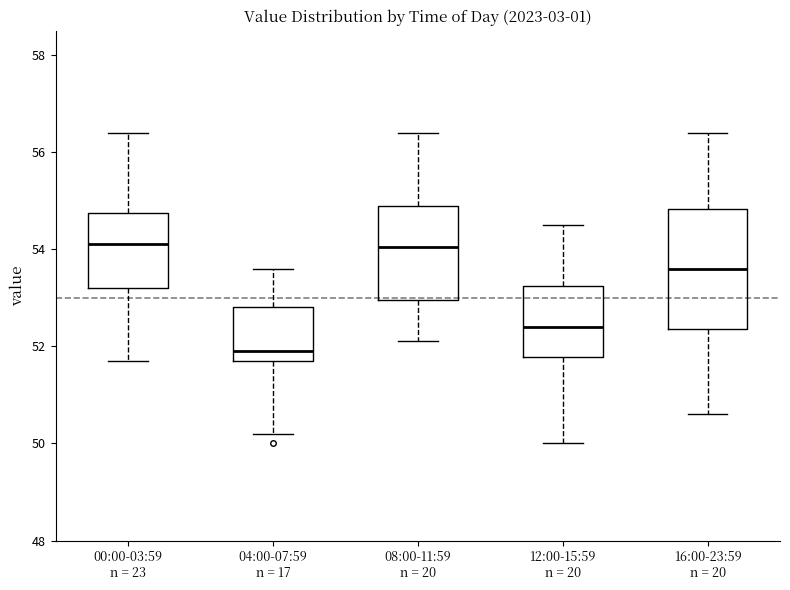

Comparing the boxes themselves (not the whiskers), which one is the tallest?

16:00-23:59 n = 20